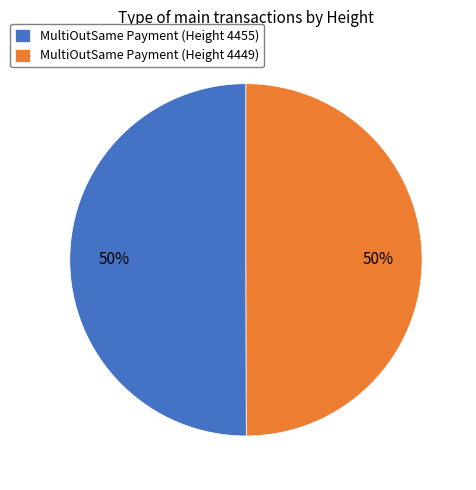

How many slices are in this pie chart?

2